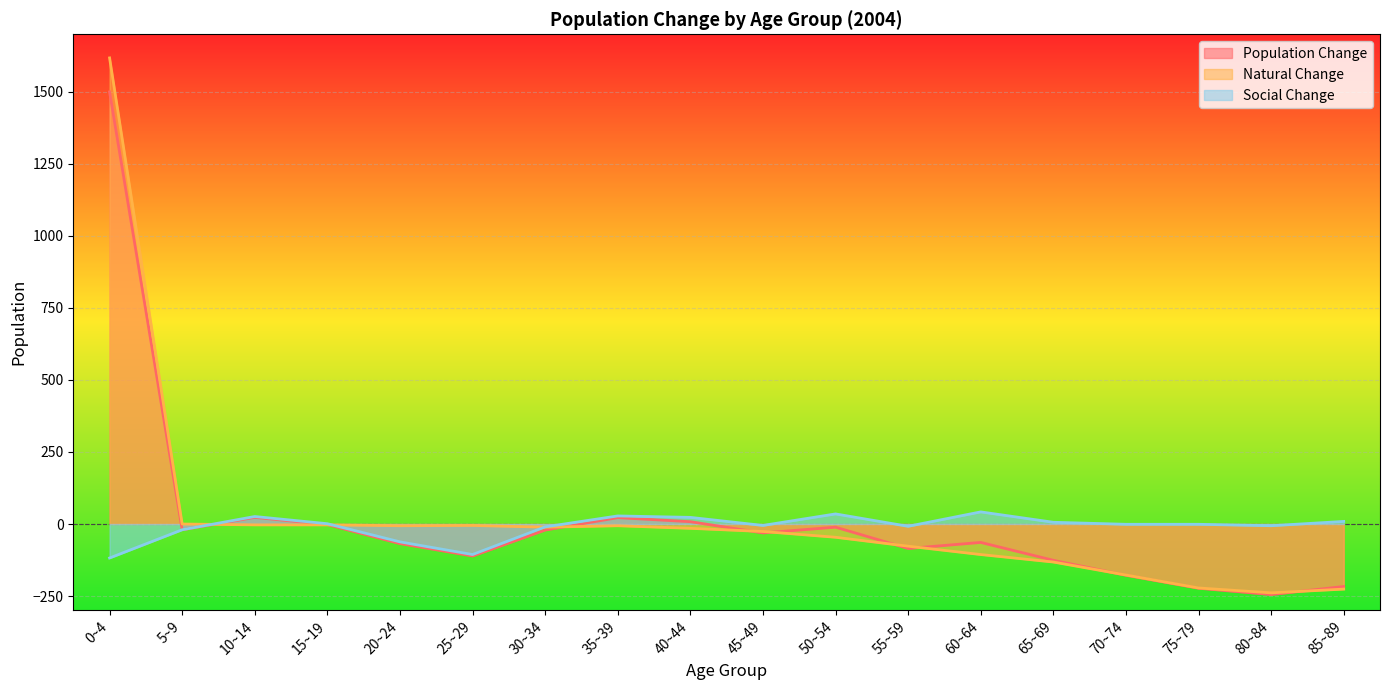

Reading left to right, transcribe all the data shown in this chart.

Population Change: 0~4=1500	5~9=-20	10~14=23	15~19=-2	20~24=-68	25~29=-111	30~34=-21	35~39=22	40~44=8	45~49=-31	50~54=-11	55~59=-85	60~64=-64	65~69=-126	70~74=-178	75~79=-223	80~84=-245	85~89=-217
Natural Change: 0~4=1618	5~9=0	10~14=-3	15~19=-3	20~24=-6	25~29=-5	30~34=-11	35~39=-6	40~44=-15	45~49=-26	50~54=-46	55~59=-77	60~64=-106	65~69=-132	70~74=-177	75~79=-222	80~84=-239	85~89=-226
Social Change: 0~4=-118	5~9=-20	10~14=26	15~19=1	20~24=-62	25~29=-106	30~34=-10	35~39=28	40~44=23	45~49=-5	50~54=35	55~59=-8	60~64=42	65~69=6	70~74=-1	75~79=-1	80~84=-6	85~89=9